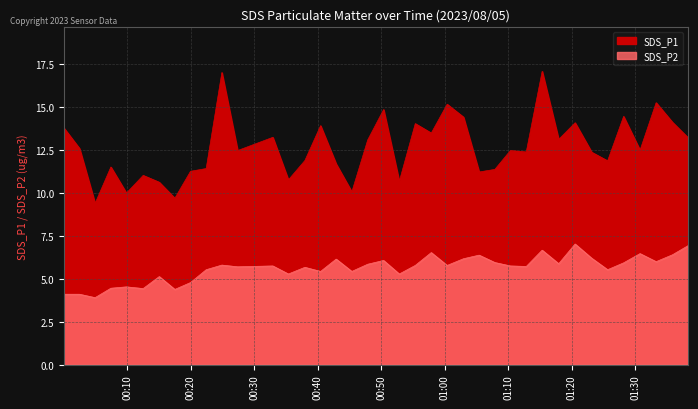

At which category does SDS_P1 reach its first local peak?

2023/08/05 00:07:27